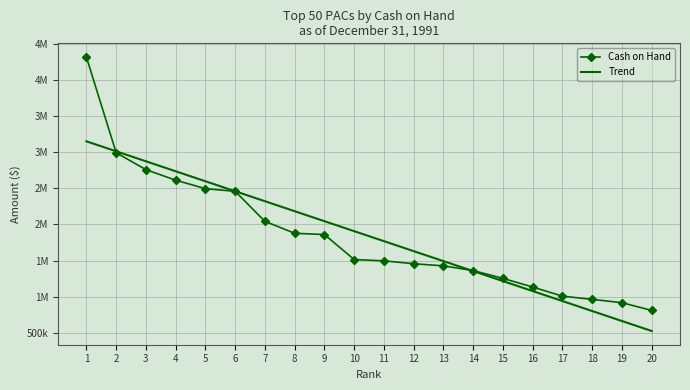

Read the Trend value at 1.

3150821.5